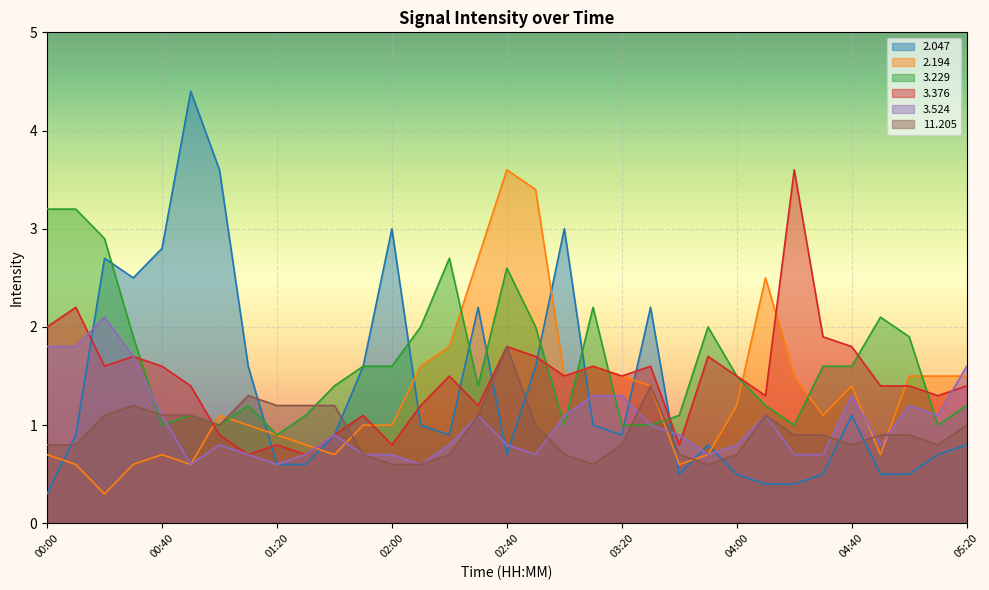

Reading left to right, extract all data points from this chart.

  2.047: 00:00=0.3	00:10=0.9	00:20=2.7	00:30=2.5	00:40=2.8	00:50=4.4	01:00=3.6	01:10=1.6	01:20=0.6	01:30=0.6	01:40=0.9	01:50=1.6	02:00=3.0	02:10=1.0	02:20=0.9	02:30=2.2	02:40=0.7	02:50=1.6	03:00=3.0	03:10=1.0	03:20=0.9	03:30=2.2	03:40=0.5	03:50=0.8	04:00=0.5	04:10=0.4	04:20=0.4	04:30=0.5	04:40=1.1	04:50=0.5	05:00=0.5	05:10=0.7	05:20=0.8
  2.194: 00:00=0.7	00:10=0.6	00:20=0.3	00:30=0.6	00:40=0.7	00:50=0.6	01:00=1.1	01:10=1.0	01:20=0.9	01:30=0.8	01:40=0.7	01:50=1.0	02:00=1.0	02:10=1.6	02:20=1.8	02:30=2.7	02:40=3.6	02:50=3.4	03:00=1.5	03:10=1.6	03:20=1.5	03:30=1.4	03:40=0.6	03:50=0.7	04:00=1.2	04:10=2.5	04:20=1.5	04:30=1.1	04:40=1.4	04:50=0.7	05:00=1.5	05:10=1.5	05:20=1.5
  3.229: 00:00=3.2	00:10=3.2	00:20=2.9	00:30=1.9	00:40=1.0	00:50=1.1	01:00=1.0	01:10=1.2	01:20=0.9	01:30=1.1	01:40=1.4	01:50=1.6	02:00=1.6	02:10=2.0	02:20=2.7	02:30=1.4	02:40=2.6	02:50=2.0	03:00=1.0	03:10=2.2	03:20=1.0	03:30=1.0	03:40=1.1	03:50=2.0	04:00=1.5	04:10=1.2	04:20=1.0	04:30=1.6	04:40=1.6	04:50=2.1	05:00=1.9	05:10=1.0	05:20=1.2
  3.376: 00:00=2.0	00:10=2.2	00:20=1.6	00:30=1.7	00:40=1.6	00:50=1.4	01:00=0.9	01:10=0.7	01:20=0.8	01:30=0.7	01:40=0.9	01:50=1.1	02:00=0.8	02:10=1.2	02:20=1.5	02:30=1.2	02:40=1.8	02:50=1.7	03:00=1.5	03:10=1.6	03:20=1.5	03:30=1.6	03:40=0.8	03:50=1.7	04:00=1.5	04:10=1.3	04:20=3.6	04:30=1.9	04:40=1.8	04:50=1.4	05:00=1.4	05:10=1.3	05:20=1.4
  3.524: 00:00=1.8	00:10=1.8	00:20=2.1	00:30=1.7	00:40=1.1	00:50=0.6	01:00=0.8	01:10=0.7	01:20=0.6	01:30=0.7	01:40=0.9	01:50=0.7	02:00=0.7	02:10=0.6	02:20=0.8	02:30=1.1	02:40=0.8	02:50=0.7	03:00=1.1	03:10=1.3	03:20=1.3	03:30=1.0	03:40=0.9	03:50=0.7	04:00=0.8	04:10=1.1	04:20=0.7	04:30=0.7	04:40=1.3	04:50=0.8	05:00=1.2	05:10=1.1	05:20=1.6
 11.205: 00:00=0.8	00:10=0.8	00:20=1.1	00:30=1.2	00:40=1.1	00:50=1.1	01:00=1.0	01:10=1.3	01:20=1.2	01:30=1.2	01:40=1.2	01:50=0.7	02:00=0.6	02:10=0.6	02:20=0.7	02:30=1.1	02:40=1.8	02:50=1.0	03:00=0.7	03:10=0.6	03:20=0.8	03:30=1.4	03:40=0.7	03:50=0.6	04:00=0.7	04:10=1.1	04:20=0.9	04:30=0.9	04:40=0.8	04:50=0.9	05:00=0.9	05:10=0.8	05:20=1.0